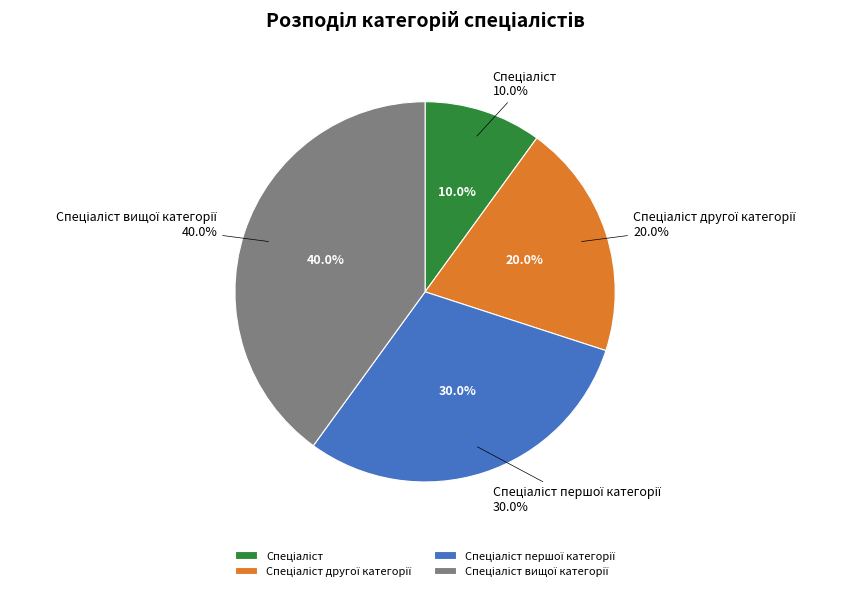

Combined, what portion of the pie is Спеціаліст першої категорії and Спеціаліст другої категорії?

50.0%